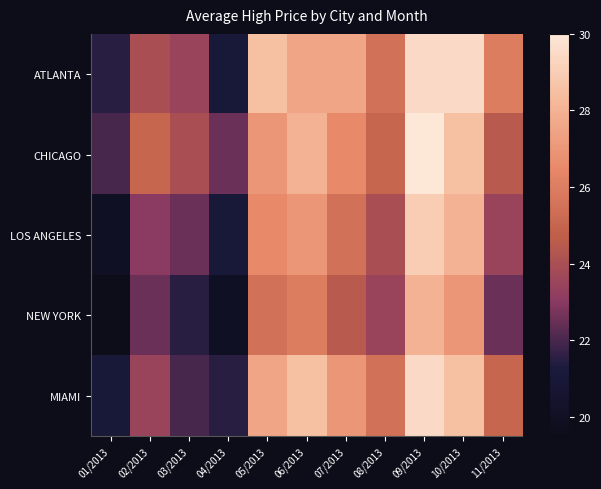

Reading left to right, list all the values displayed in this chart.

ATLANTA: 01/2013=21.5	02/2013=24.0	03/2013=23.5	04/2013=21.0	05/2013=28.5	06/2013=27.5	07/2013=27.5	08/2013=25.5	09/2013=29.5	10/2013=29.5	11/2013=26.0
CHICAGO: 01/2013=22.0	02/2013=25.0	03/2013=24.0	04/2013=22.5	05/2013=27.0	06/2013=28.0	07/2013=26.5	08/2013=25.0	09/2013=30.0	10/2013=28.5	11/2013=24.5
LOS ANGELES: 01/2013=20.0	02/2013=23.0	03/2013=22.5	04/2013=21.0	05/2013=26.5	06/2013=27.0	07/2013=25.5	08/2013=24.0	09/2013=29.0	10/2013=28.0	11/2013=23.5
NEW YORK: 01/2013=19.5	02/2013=22.5	03/2013=21.5	04/2013=20.0	05/2013=25.5	06/2013=26.0	07/2013=24.5	08/2013=23.5	09/2013=28.0	10/2013=27.0	11/2013=22.5
MIAMI: 01/2013=21.0	02/2013=23.5	03/2013=22.0	04/2013=21.5	05/2013=27.5	06/2013=28.5	07/2013=27.0	08/2013=25.5	09/2013=29.5	10/2013=28.5	11/2013=25.0